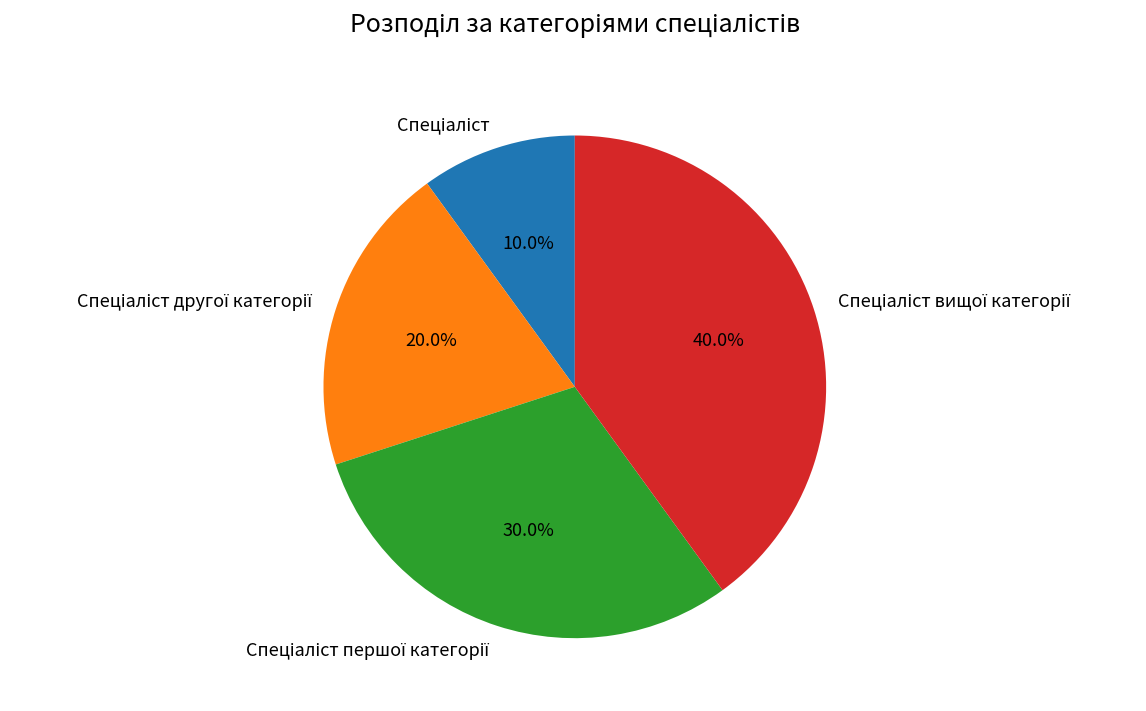

Is there a majority slice in this chart?

No